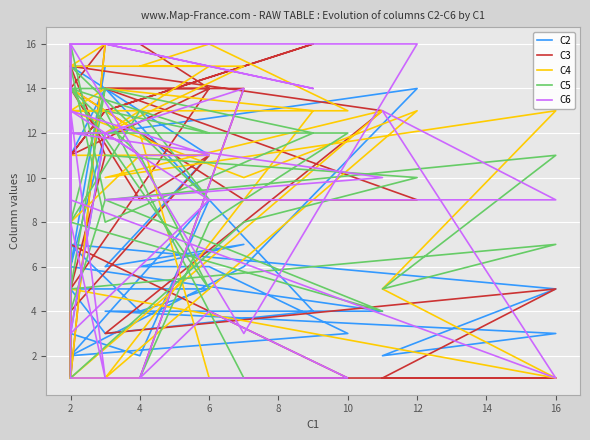

At how many categories does at least one series exceed 9?

38